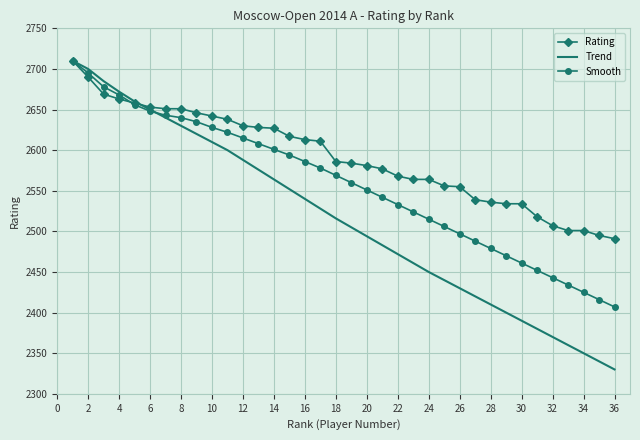

What are all the series names shown in the legend?

Rating, Trend, Smooth